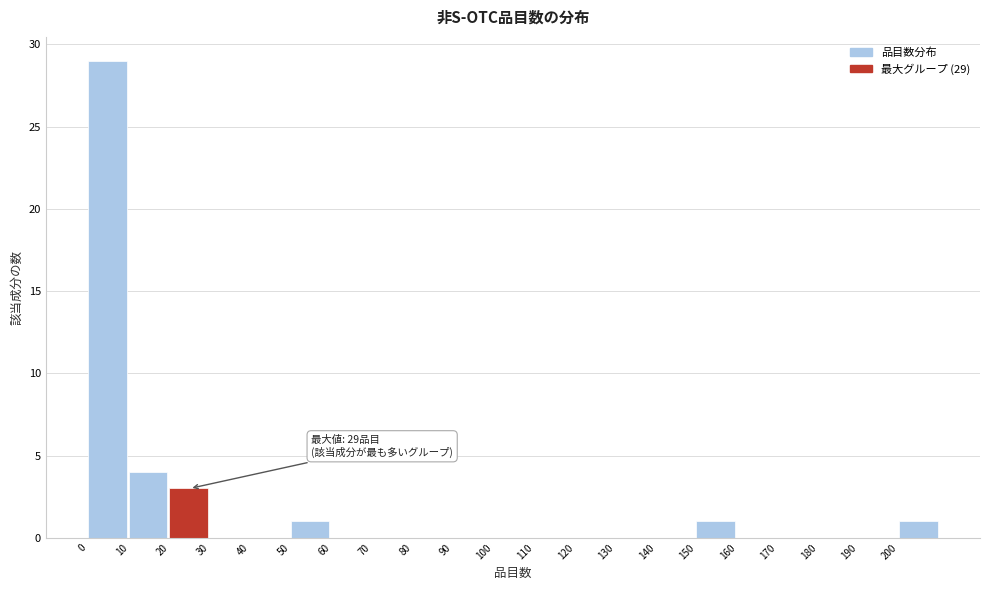

Over which range of the x-axis is the bar tallest?

0 to 10